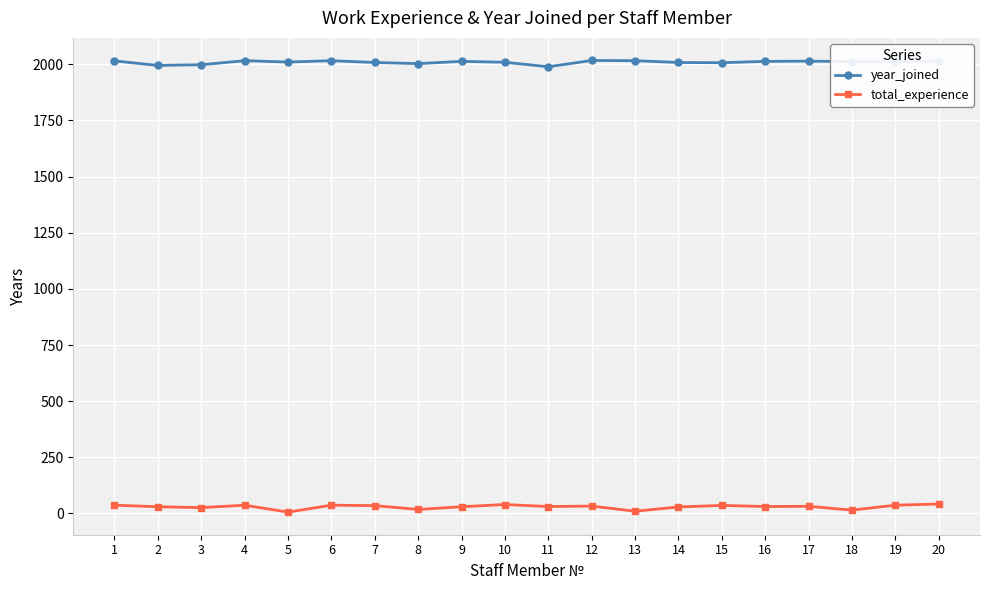

At 14, list the series in order from largest to smallest.

year_joined, total_experience